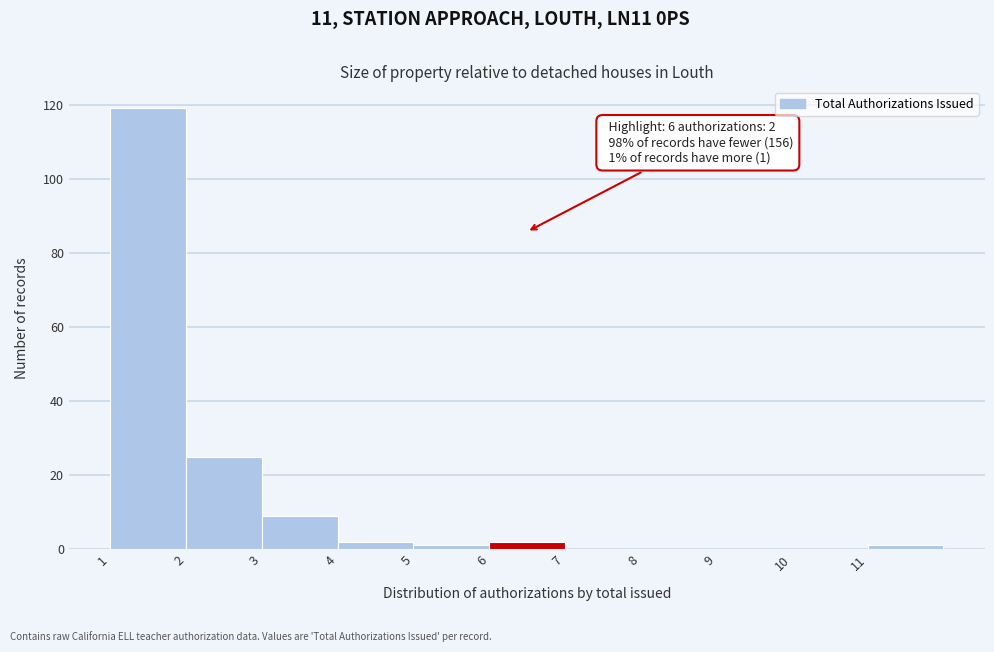

Which range on the x-axis has the tallest bar?

1 to 2